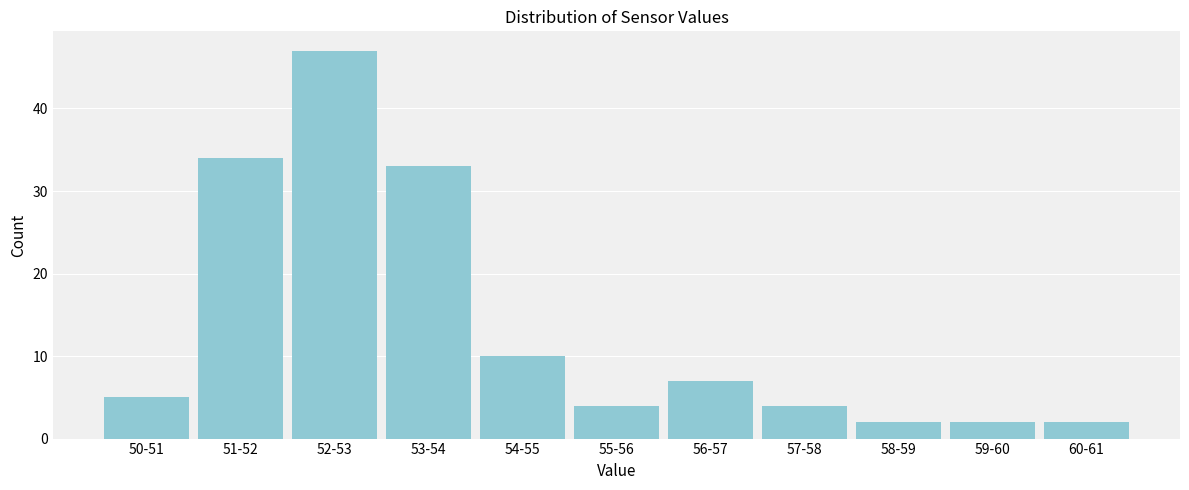

Reading left to right, list all the values displayed in this chart.

50-51=5	51-52=34	52-53=47	53-54=33	54-55=10	55-56=4	56-57=7	57-58=4	58-59=2	59-60=2	60-61=2